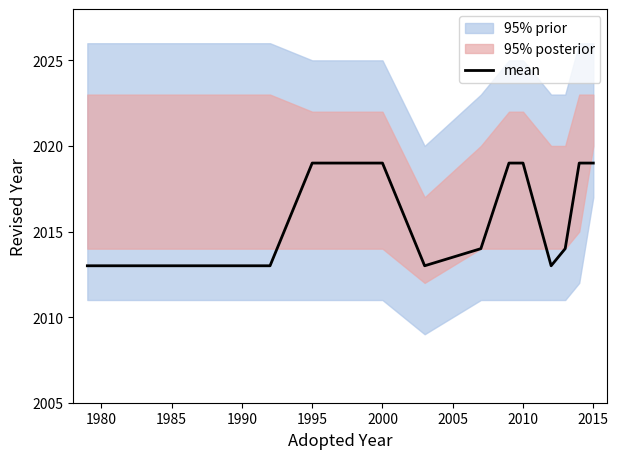

The mean series shows 3248 at 1995. True or false?

False